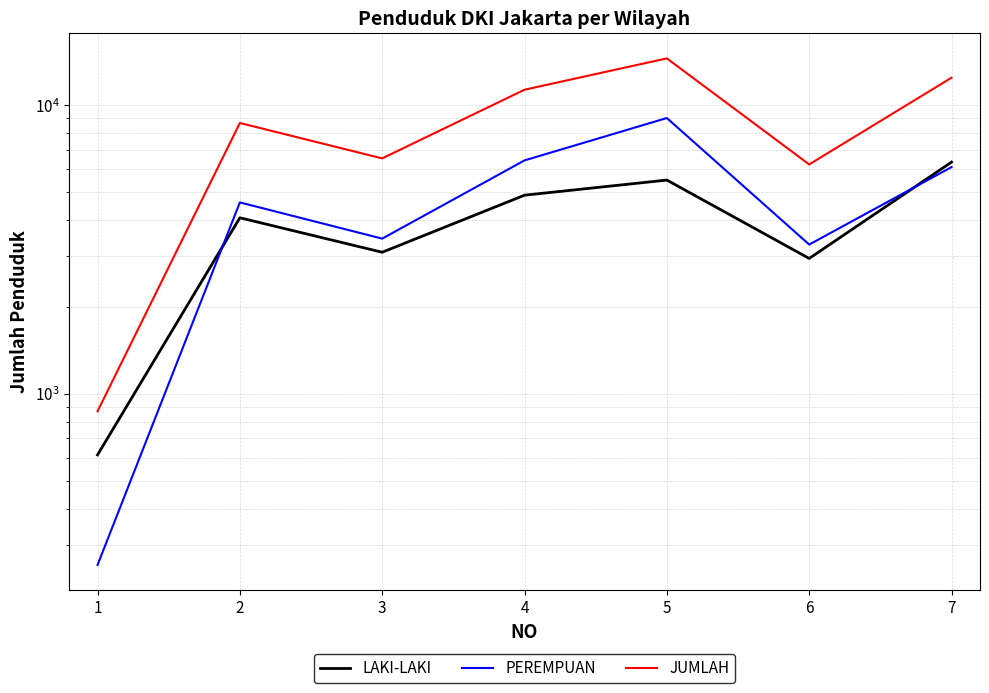

Rank the categories by PEREMPUAN value from highest to lowest.

5, 4, 7, 2, 3, 6, 1